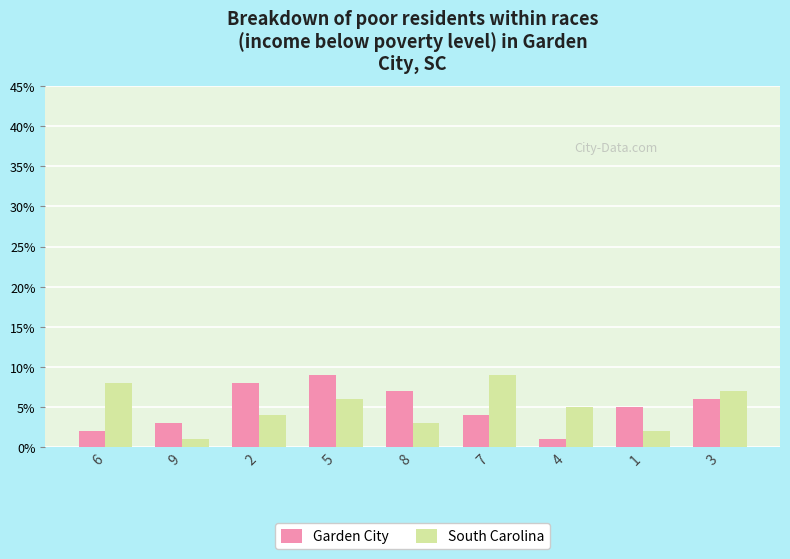

What is the sum of all Garden City values?

45